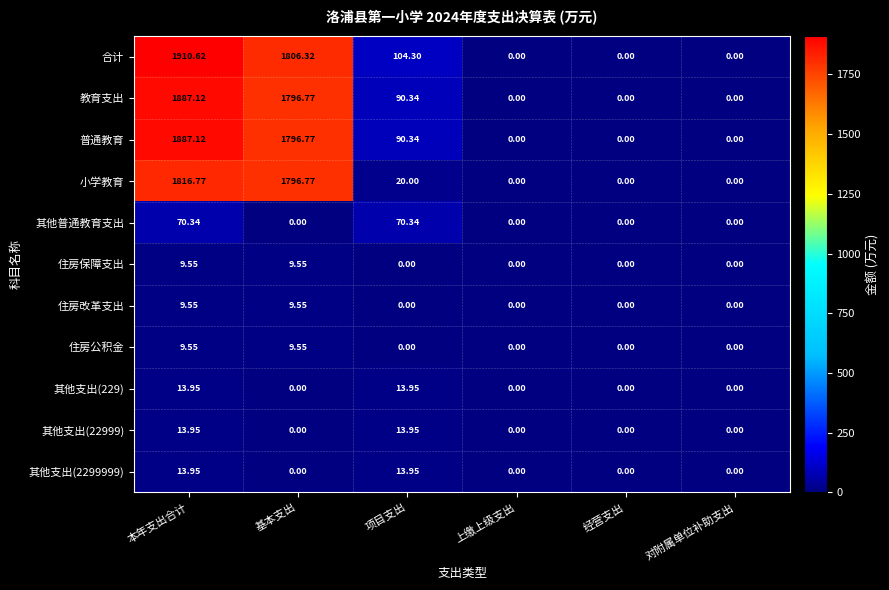

Which label corresponds to the largest value in the chart?

本年支出合计